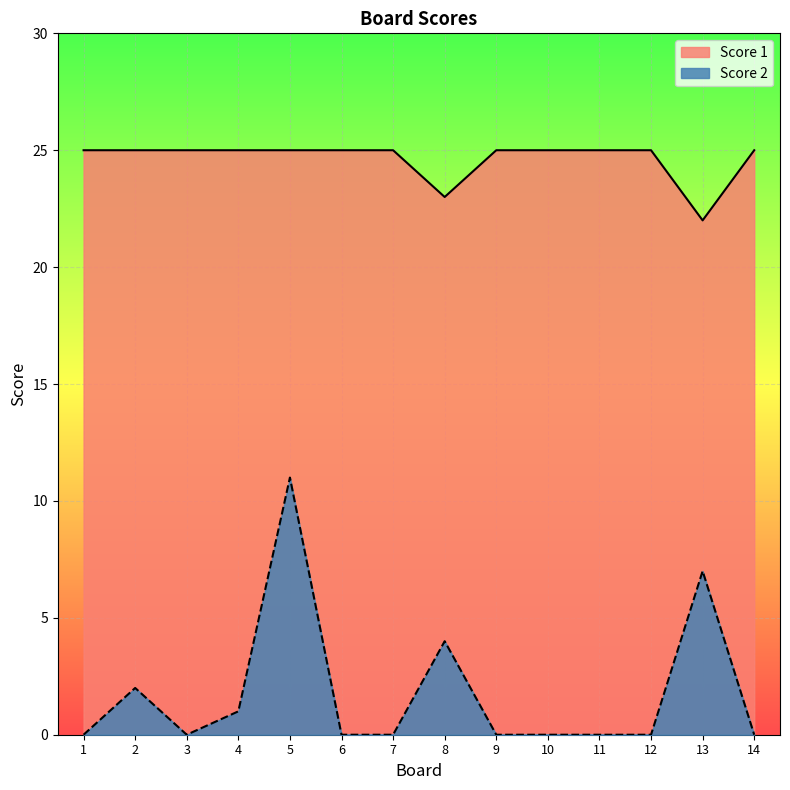

Count the number of categories in the chart.

14